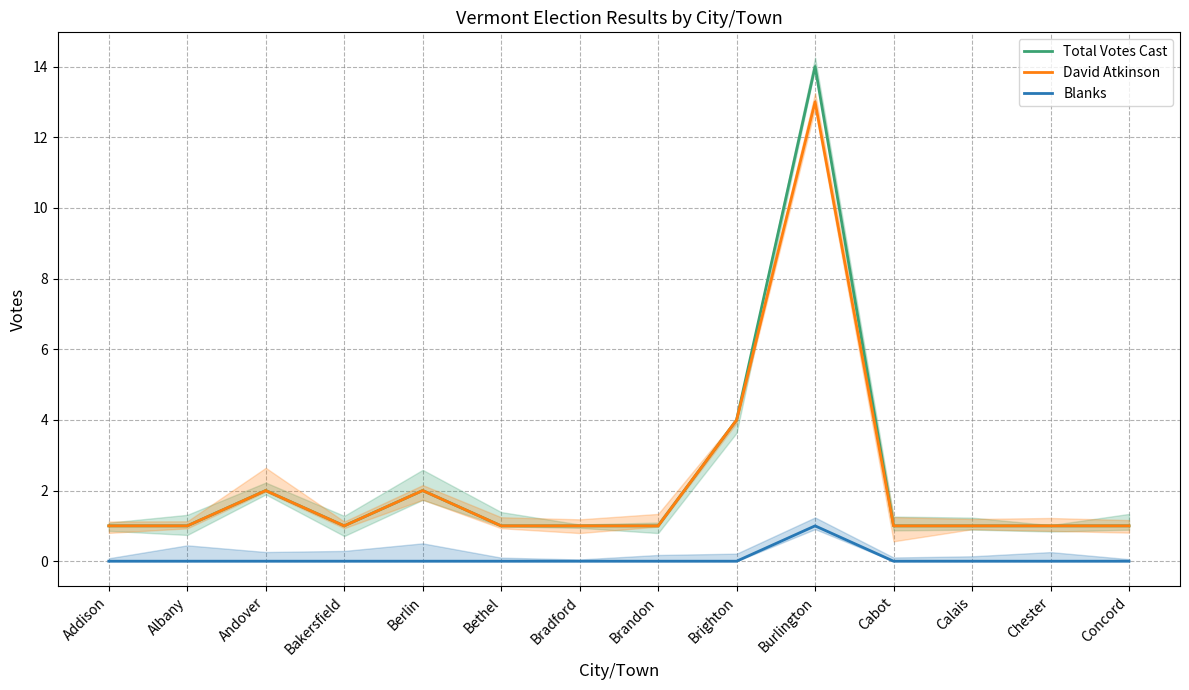

At how many categories does at least one series exceed 6?

1